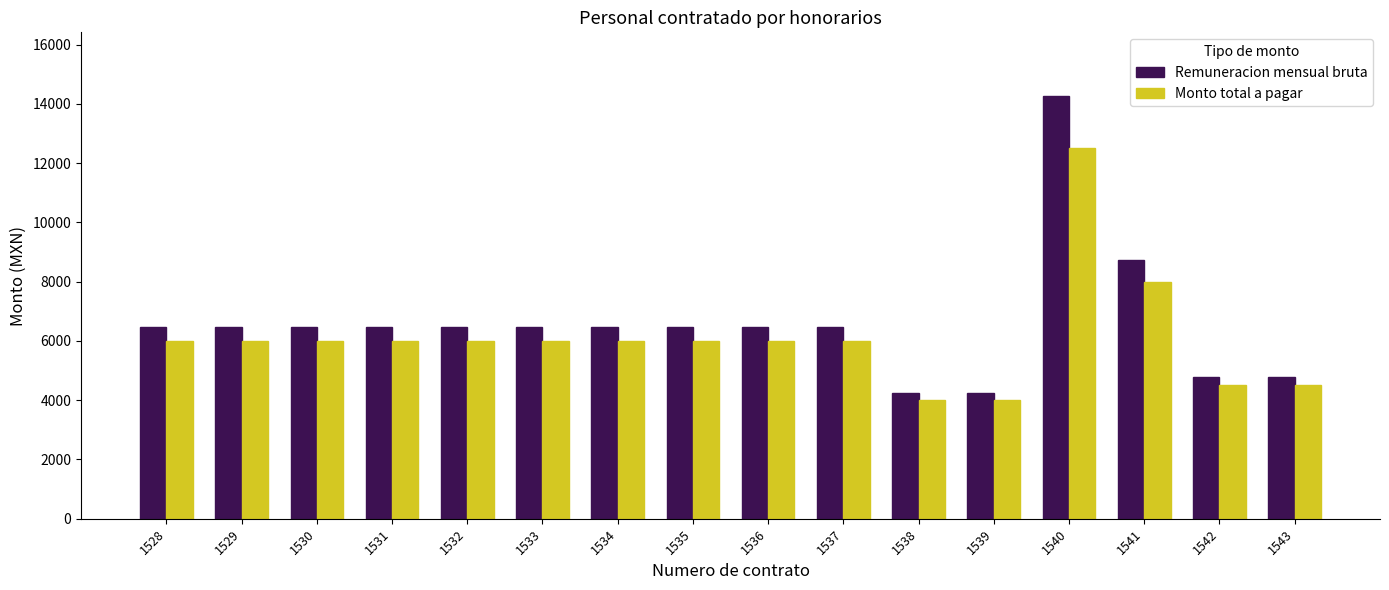

Rank the series at 1540 from lowest to highest value.

Monto total a pagar, Remuneracion mensual bruta